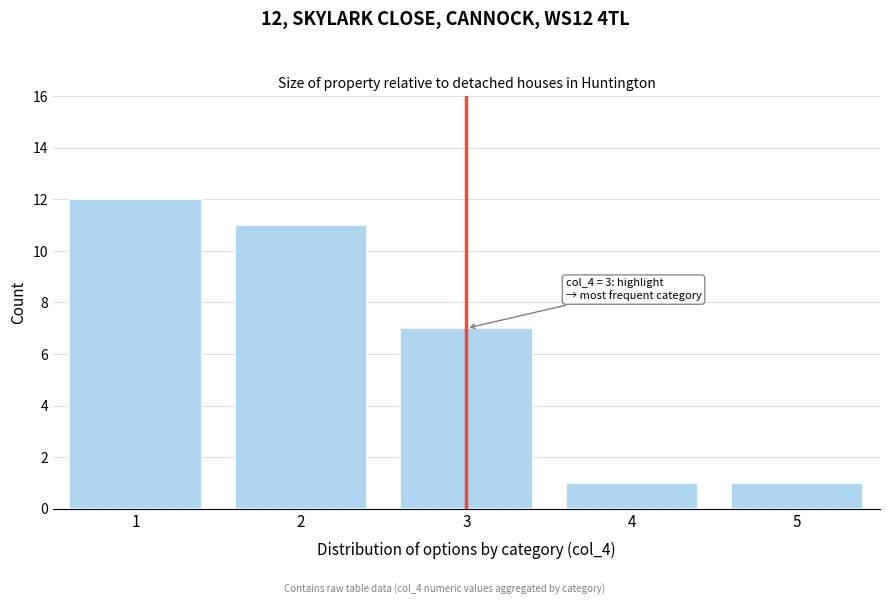

Which range on the x-axis has the tallest bar?

0.5 to 1.5